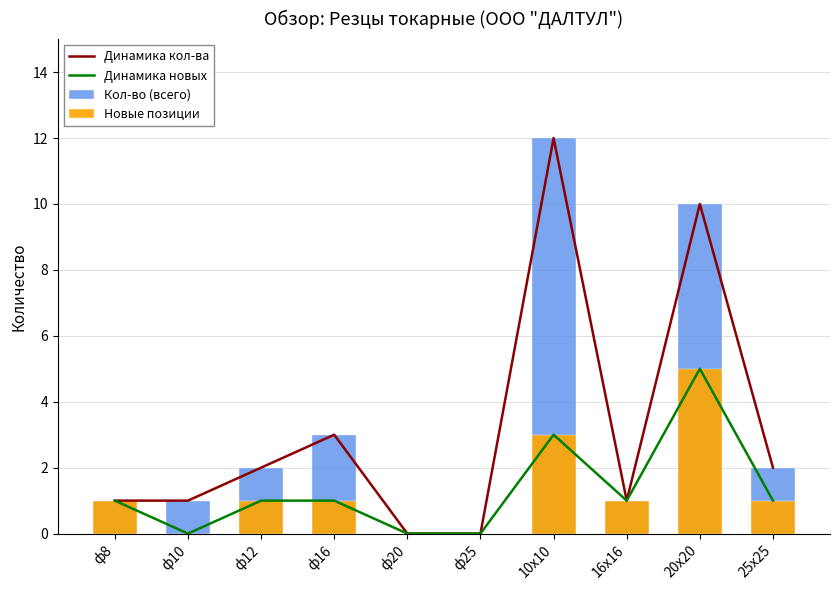

Count the Динамика новых values in the range 0 to 1.

8